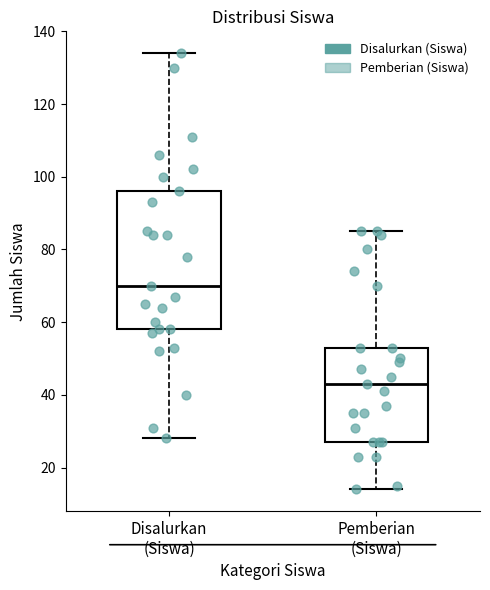

Where is the upper edge of the box for Pemberian (Siswa) on the y-axis? The values are not printed on the chart, so give them approximately, as read against the axis.

54